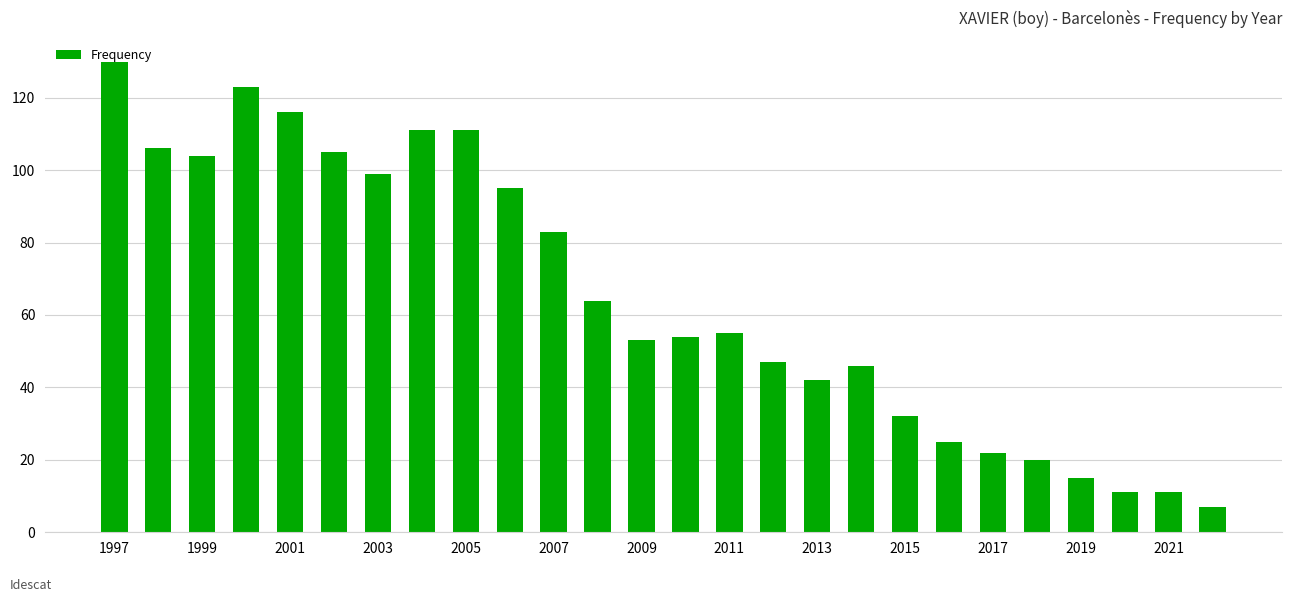

What is the minimum value shown in the chart?

7